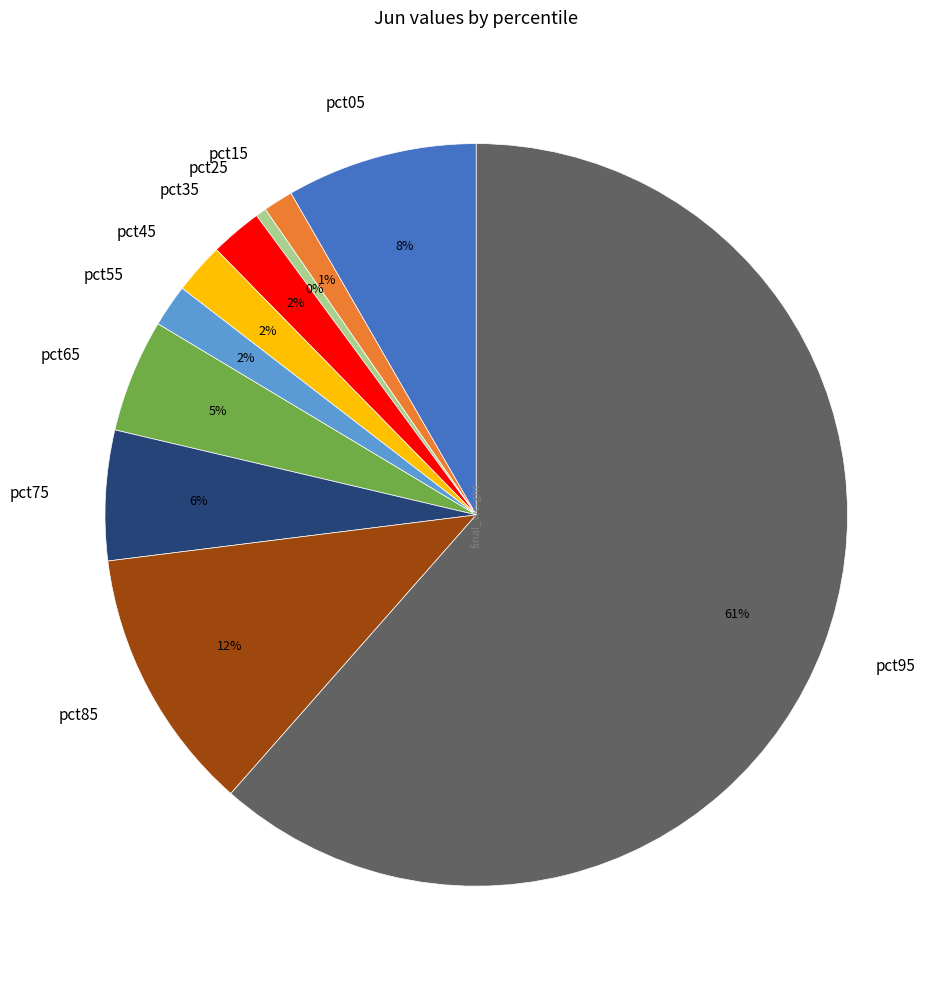

Does any single category account for the majority?

Yes